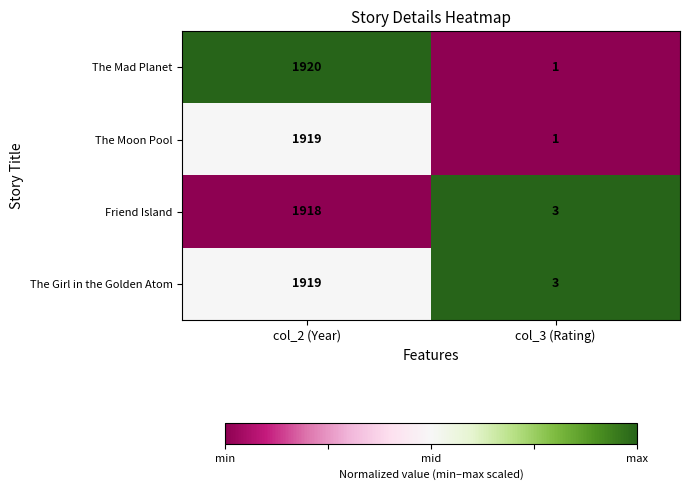

Which series changed the most between col_2 (Year) and col_3 (Rating)?

The Mad Planet